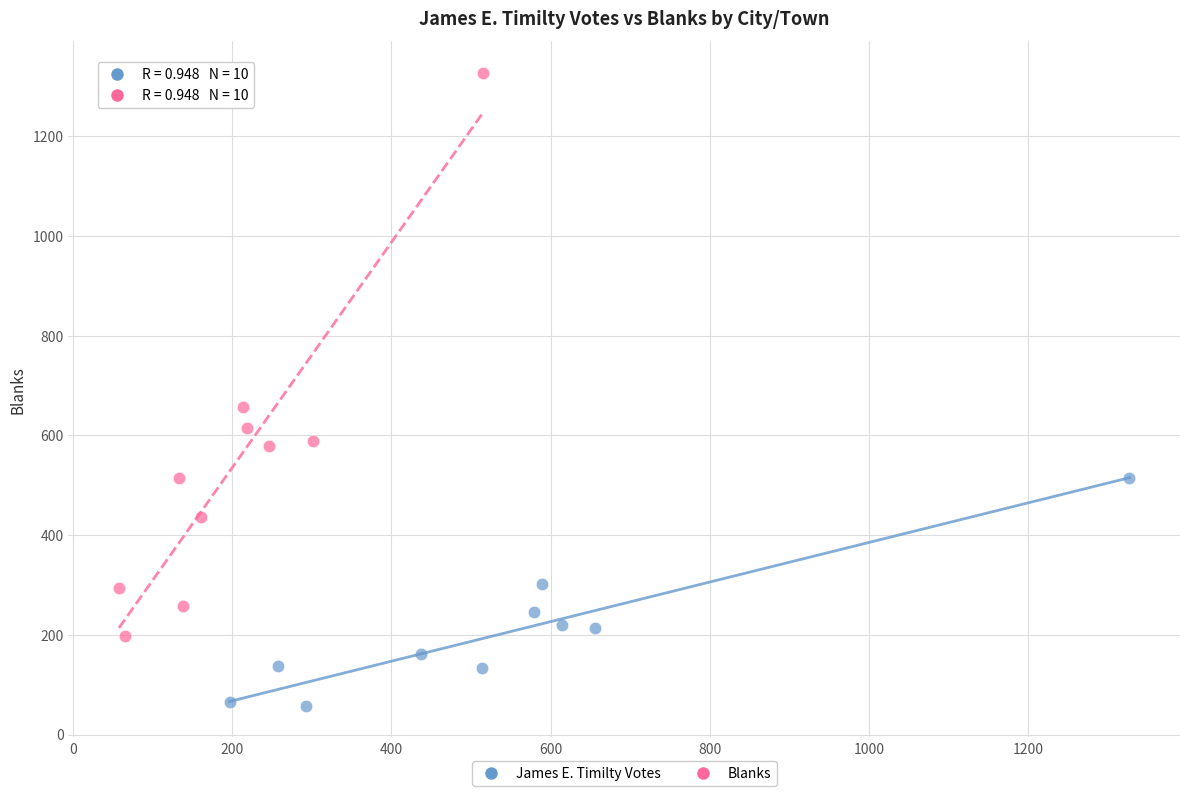

Which series reaches the maximum Y coordinate?

Blanks